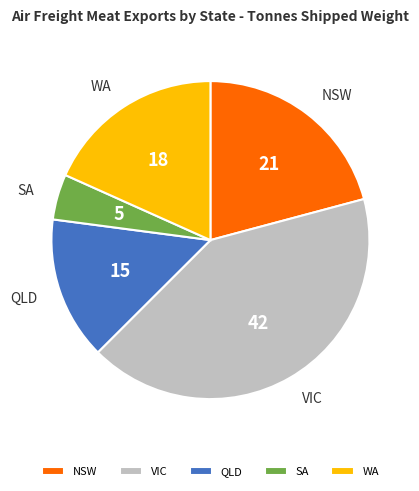

Between SA and QLD, which is larger?

QLD